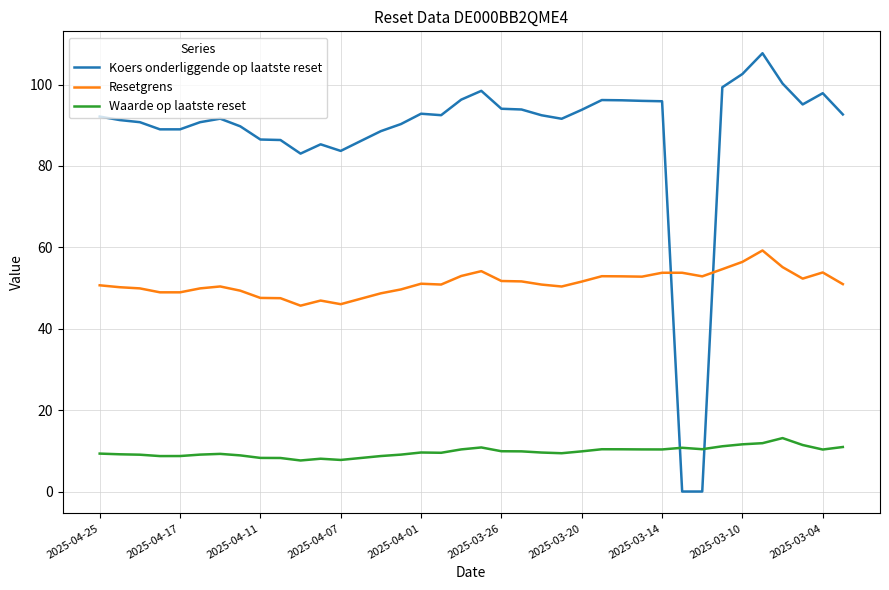

Rank the series by their average value, from highest to lowest.

Koers onderliggende op laatste reset, Resetgrens, Waarde op laatste reset